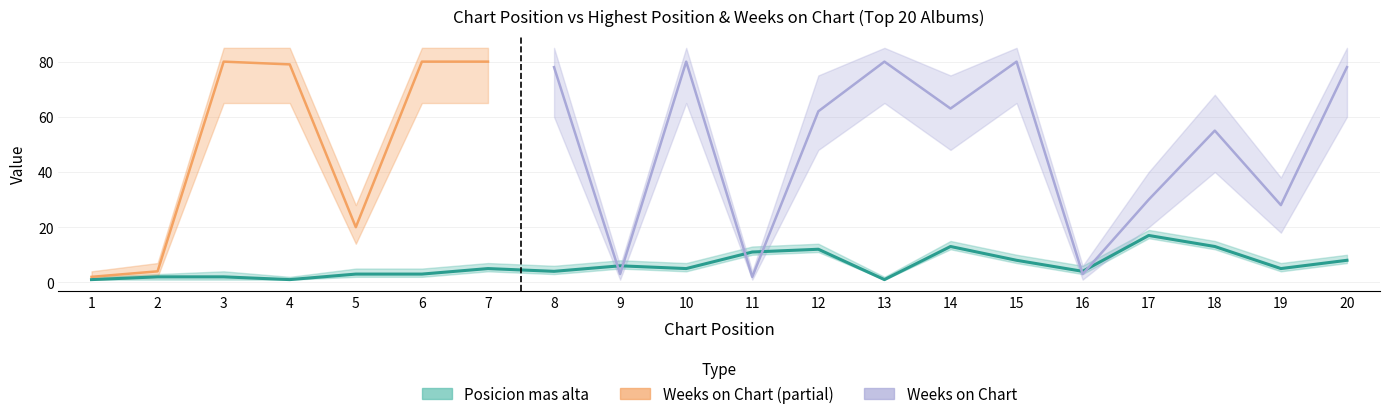

Reading right to left, what are all the values shown in this chart?

8	5	13	17	4	8	13	1	12	11	5	6	4	5	3	3	1	2	2	1